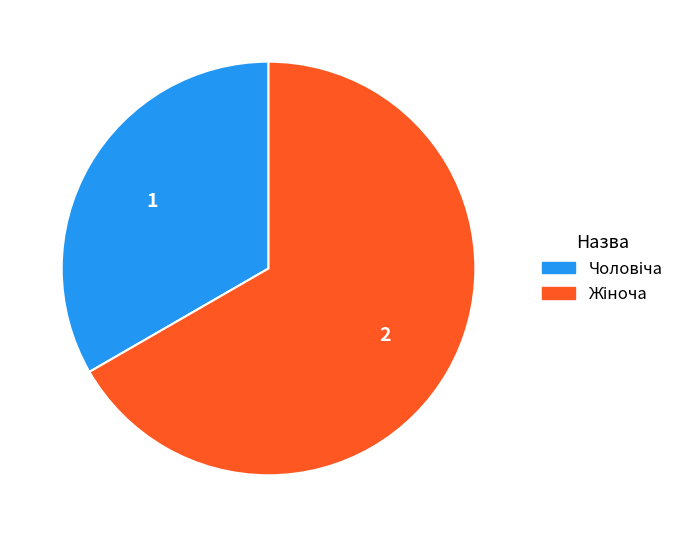

Count the number of slices in the pie.

2